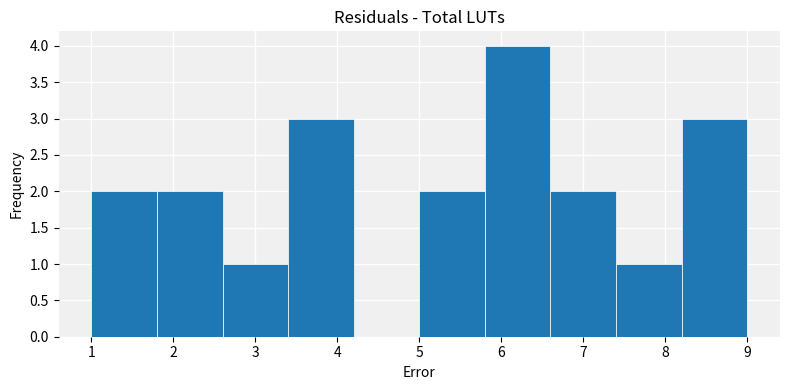

What is the height of the bar covering 6.6 to 7.4 on the x-axis? The values are not printed on the chart, so give them approximately, as read against the axis.

2